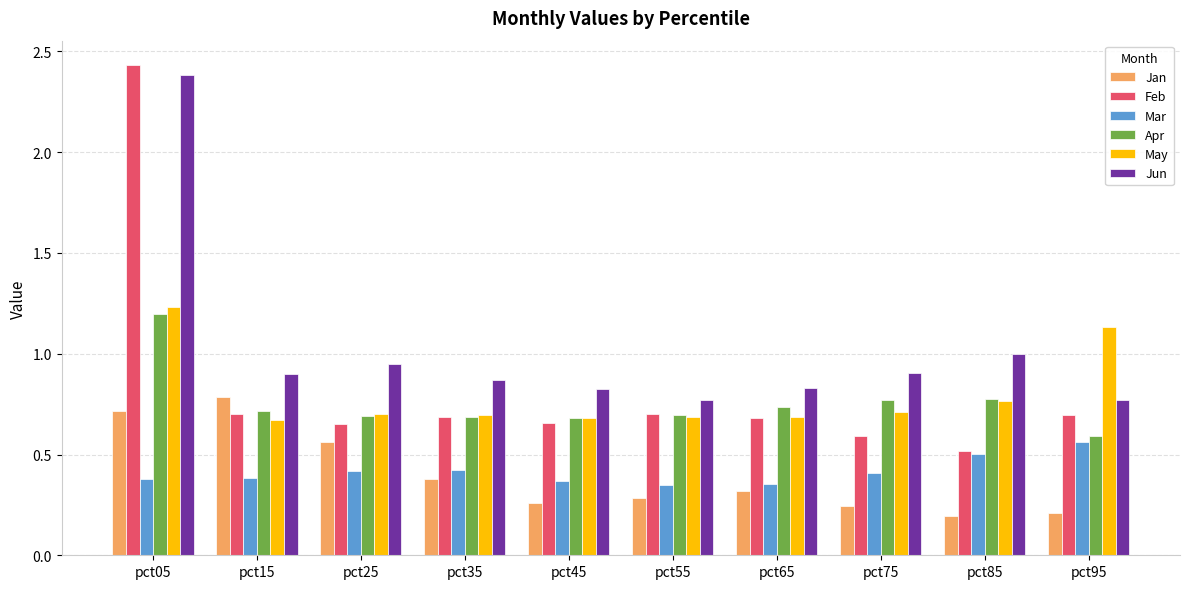

At which category does the chart reach its peak across all series?

pct05